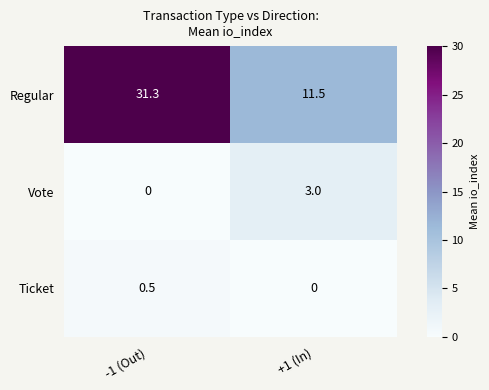

Which category has the highest value across all series?

-1 (Out)